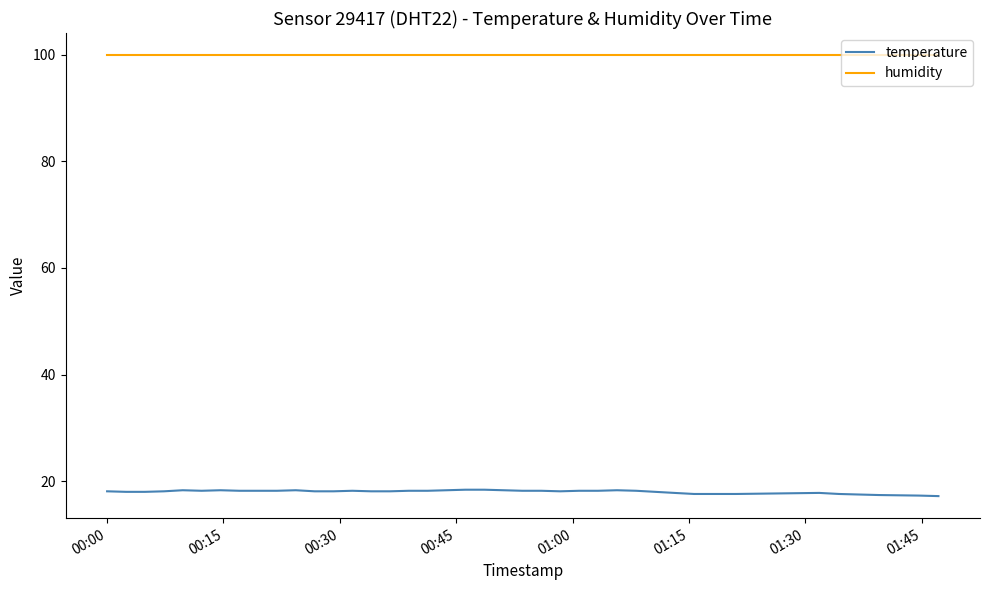

True or false: temperature and humidity intersect in this chart.

False